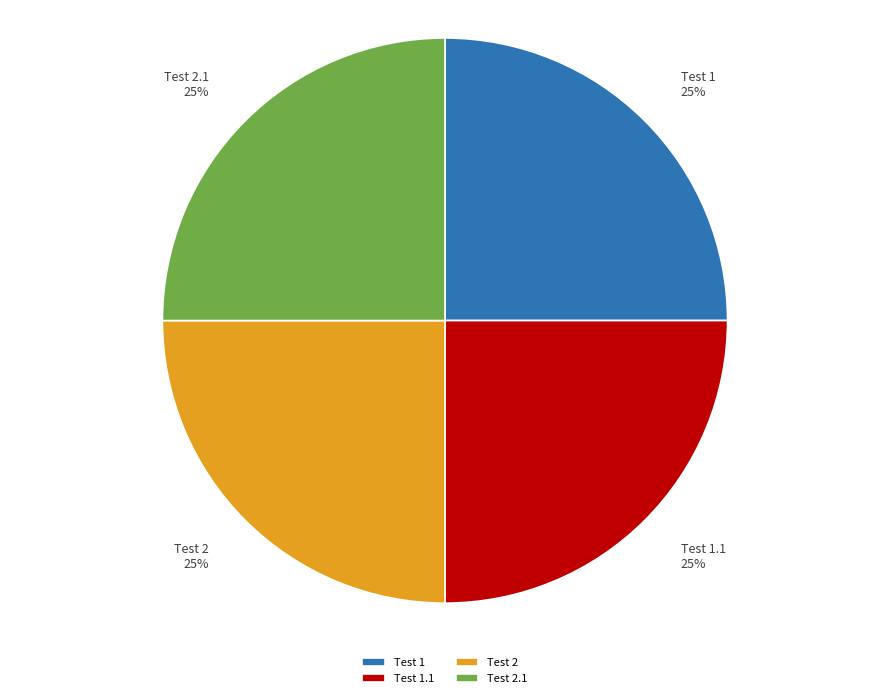

What percentage is the Test 1 slice, to the nearest percent?

25%